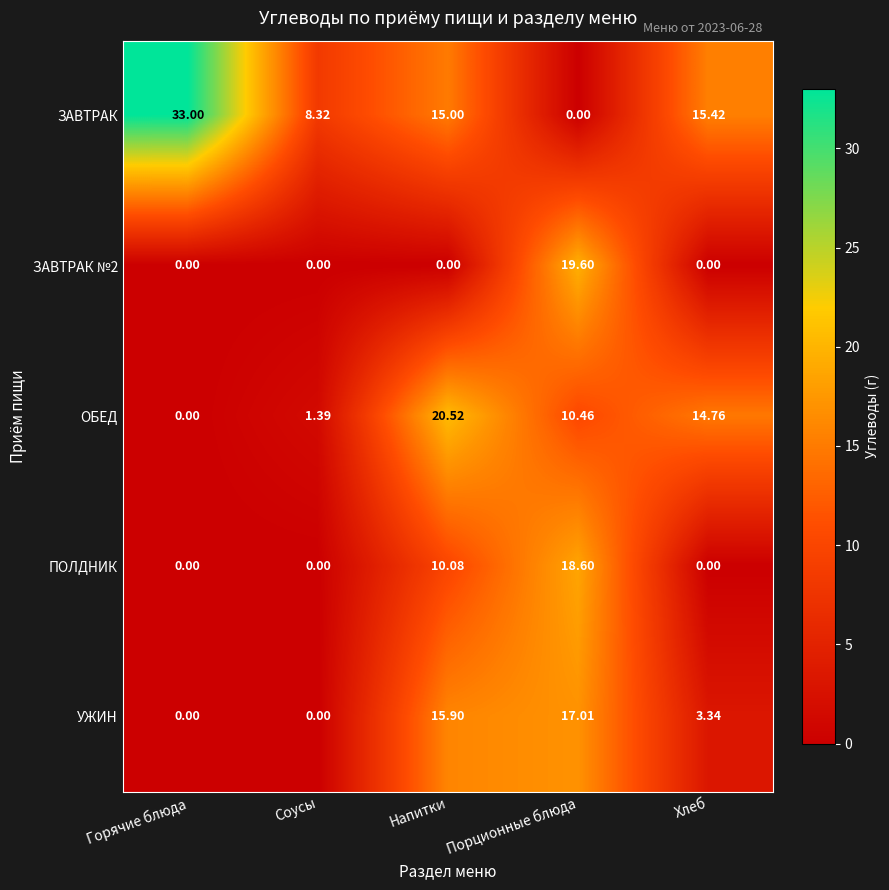

Between Горячие блюда and Соусы, which series saw the biggest shift?

ЗАВТРАК